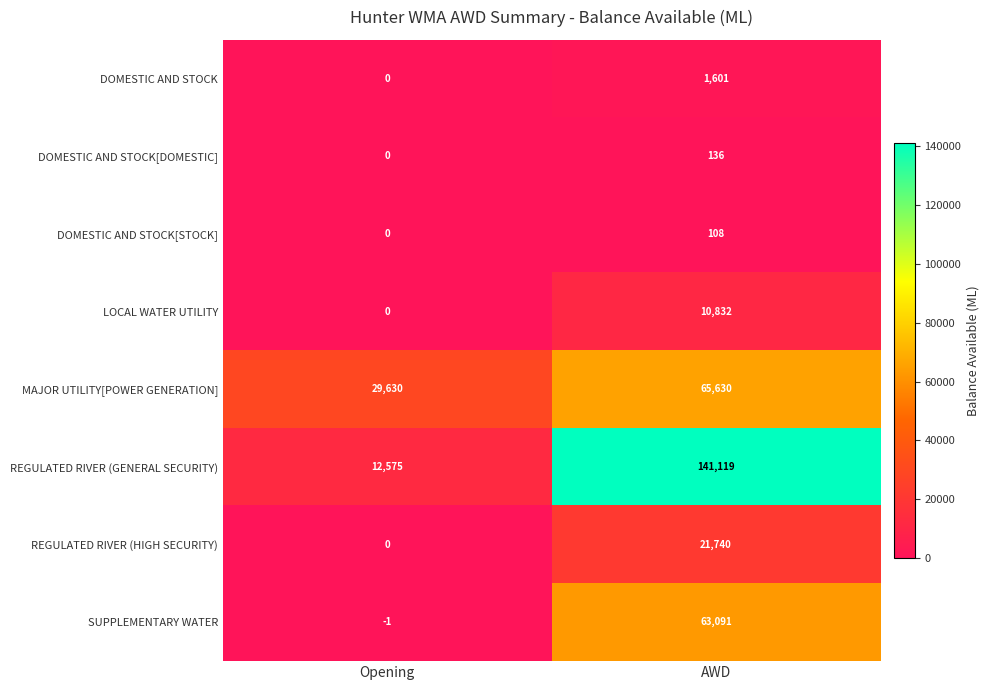

Rank the series at AWD from highest to lowest value.

REGULATED RIVER (GENERAL SECURITY), MAJOR UTILITY[POWER GENERATION], SUPPLEMENTARY WATER, REGULATED RIVER (HIGH SECURITY), LOCAL WATER UTILITY, DOMESTIC AND STOCK, DOMESTIC AND STOCK[DOMESTIC], DOMESTIC AND STOCK[STOCK]